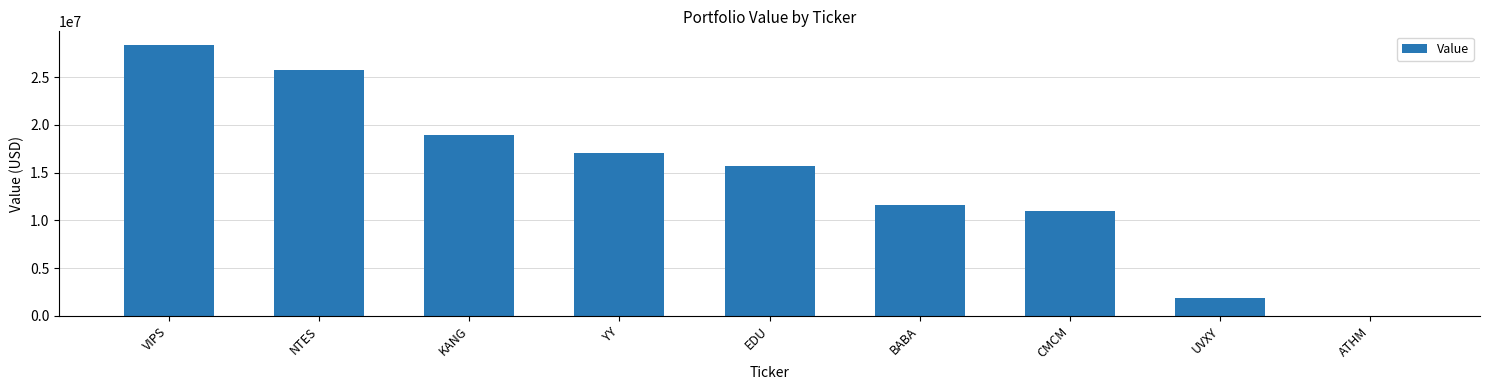

Between UVXY and EDU, which is larger?

EDU